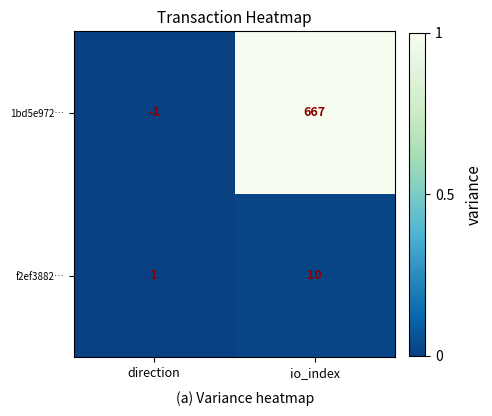

What is the difference between the f2ef3882… values at direction and io_index?

9